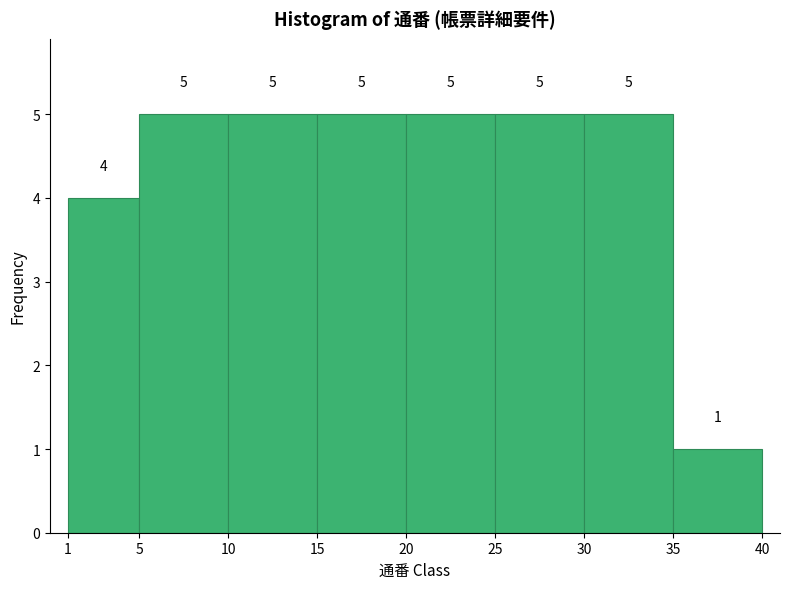

What is the height of the bar covering 15 to 20 on the x-axis?

5